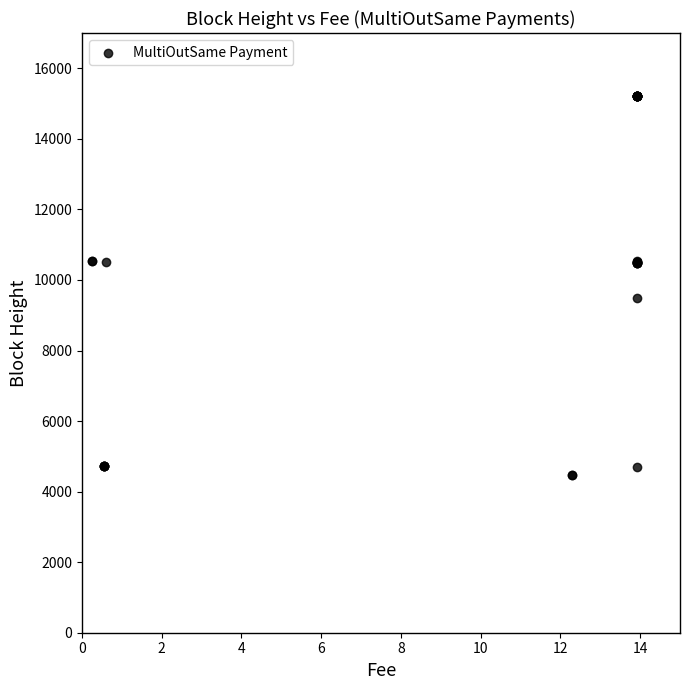

What Y value in the scatter plot is closest to 9845?

9493